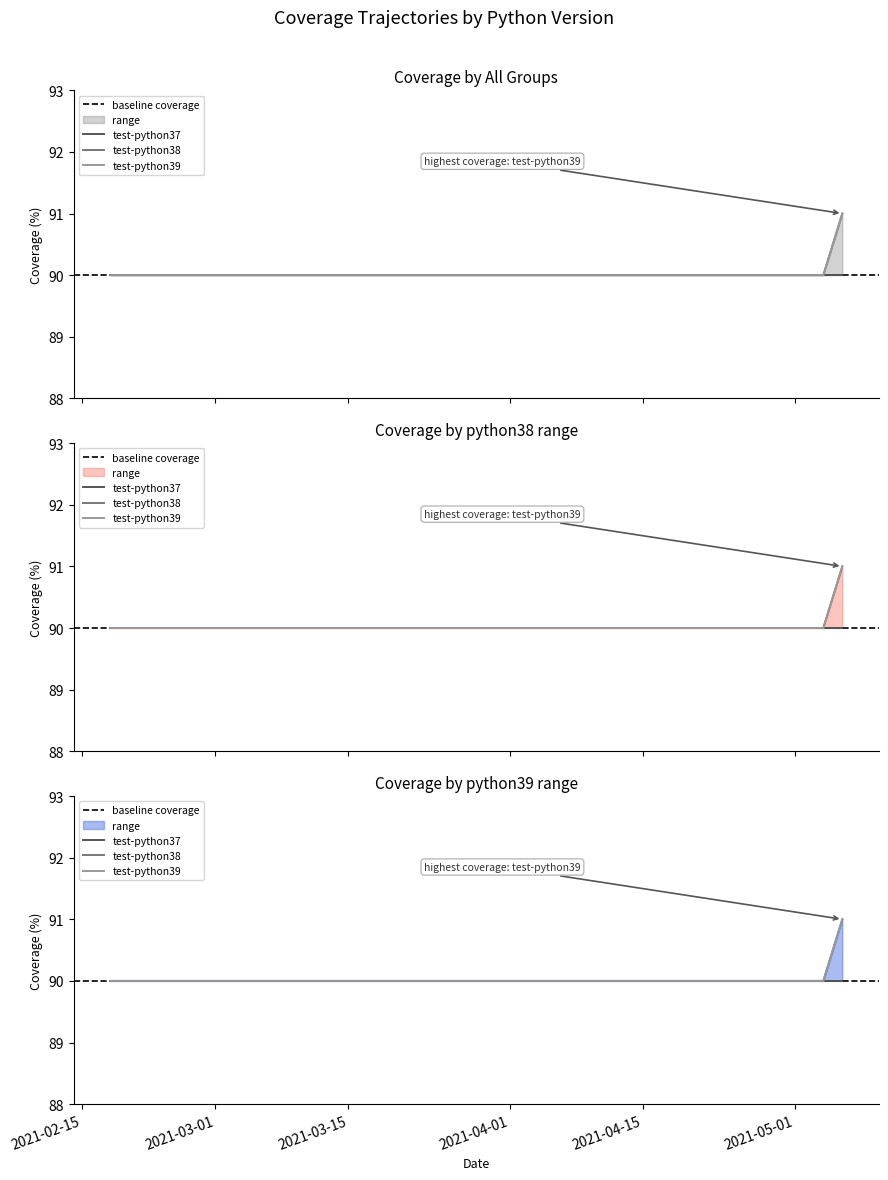

Is it true that test-python38 equals 90 at 2021-03-03?

True